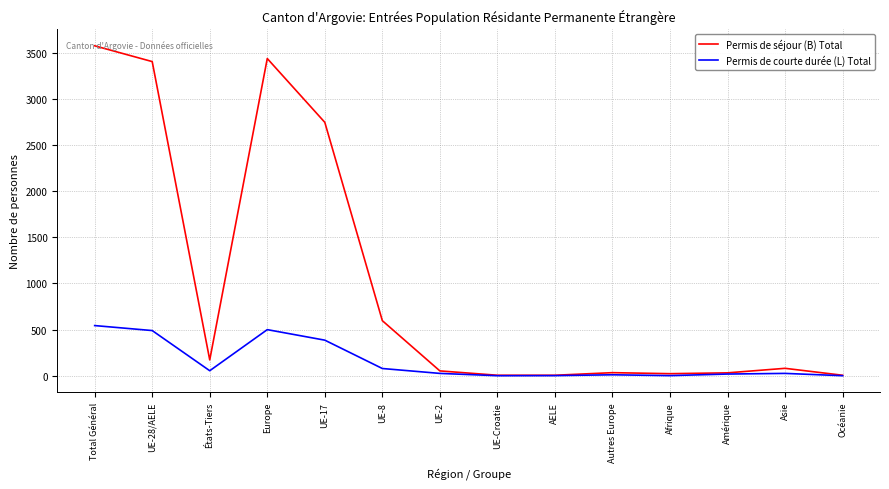

What is the total value across all series at Autres Europe?

43